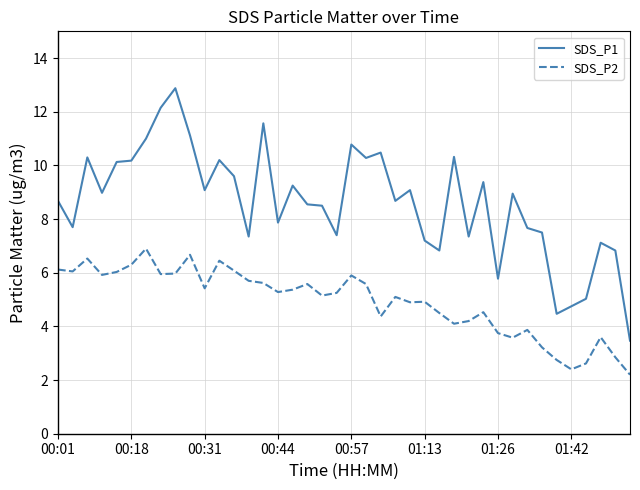

Count the number of data series in this chart.

2